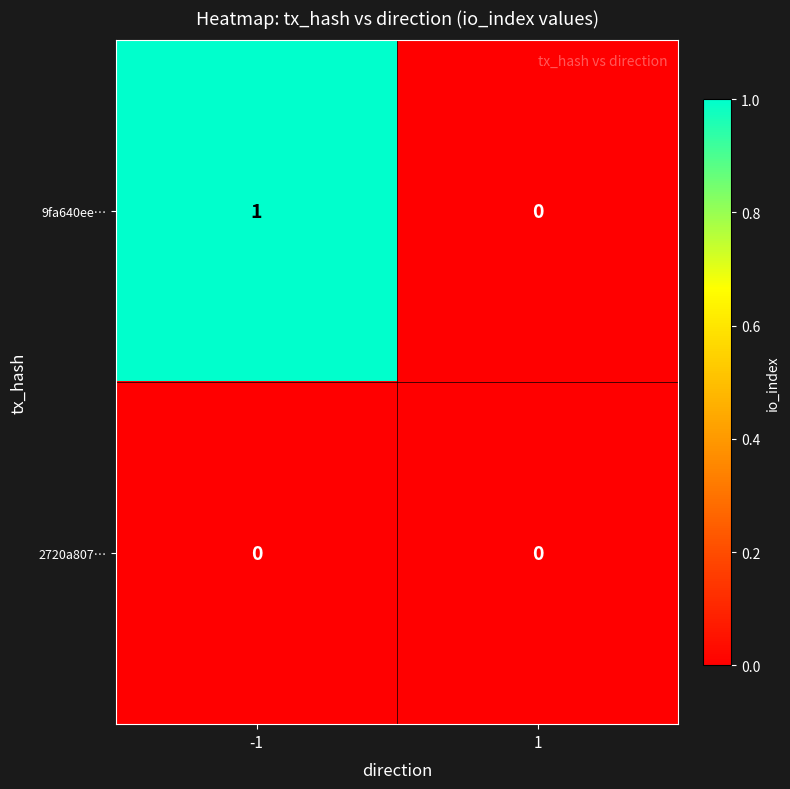

Which series has the widest spread of values?

9fa640ee…